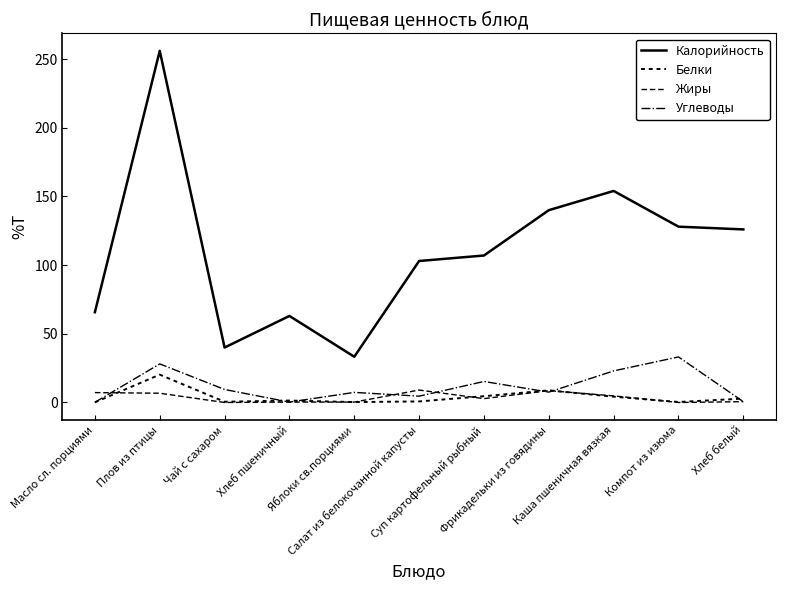

How many values in the Калорийность series are below 107?

5